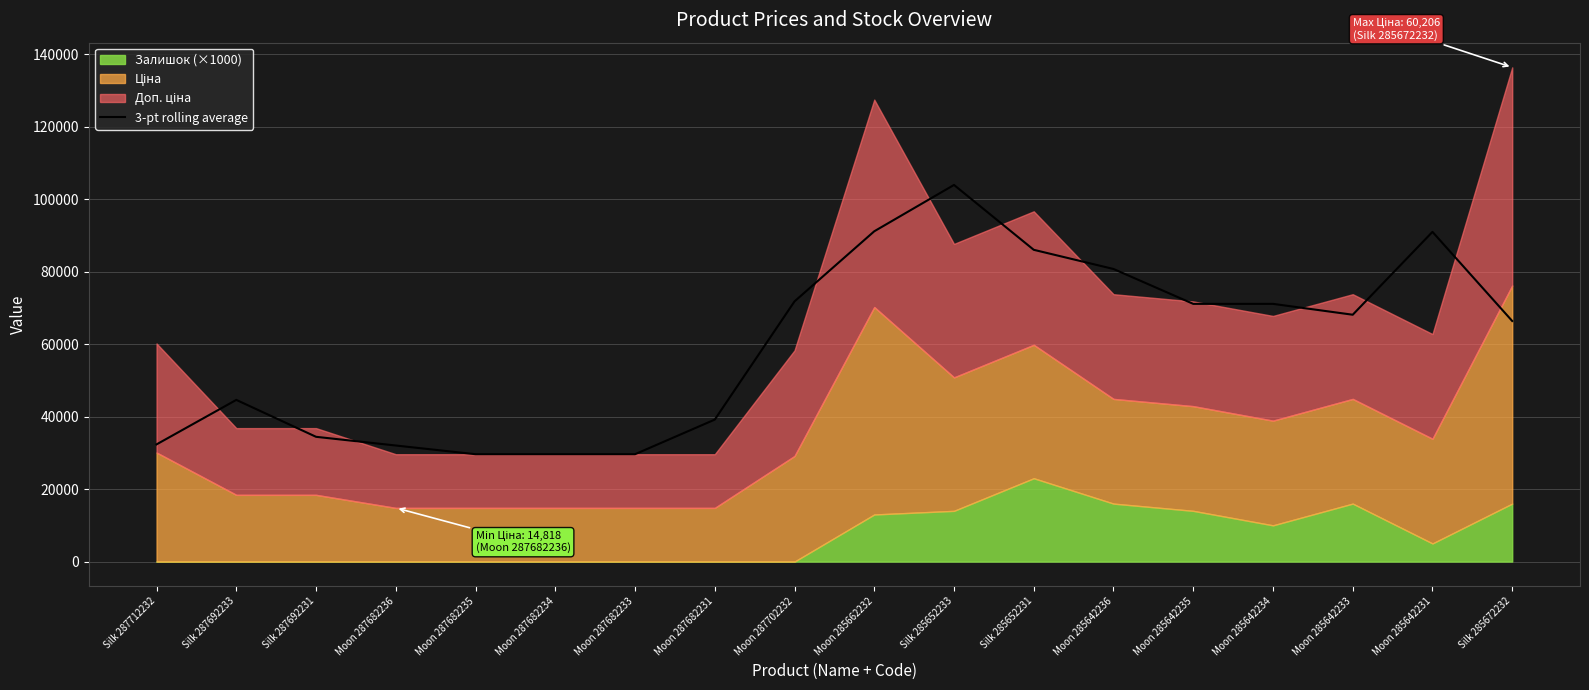

Is it true that the value at Moon 285642236 is 137845.5?

False